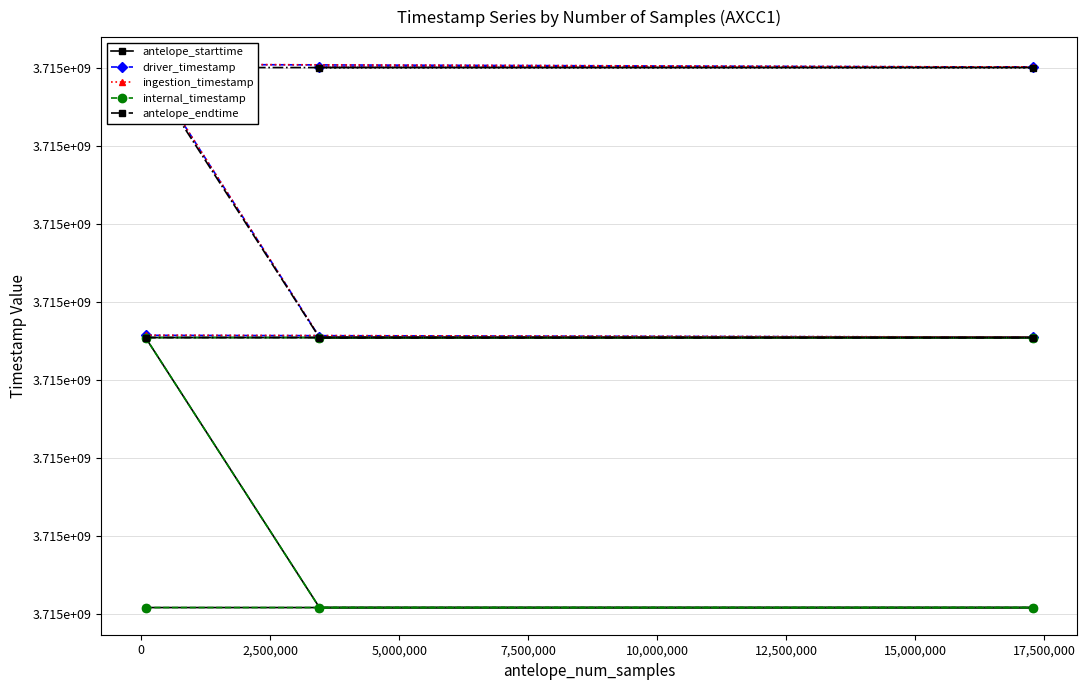

What is the sum of all antelope_endtime values?

22290940800.0